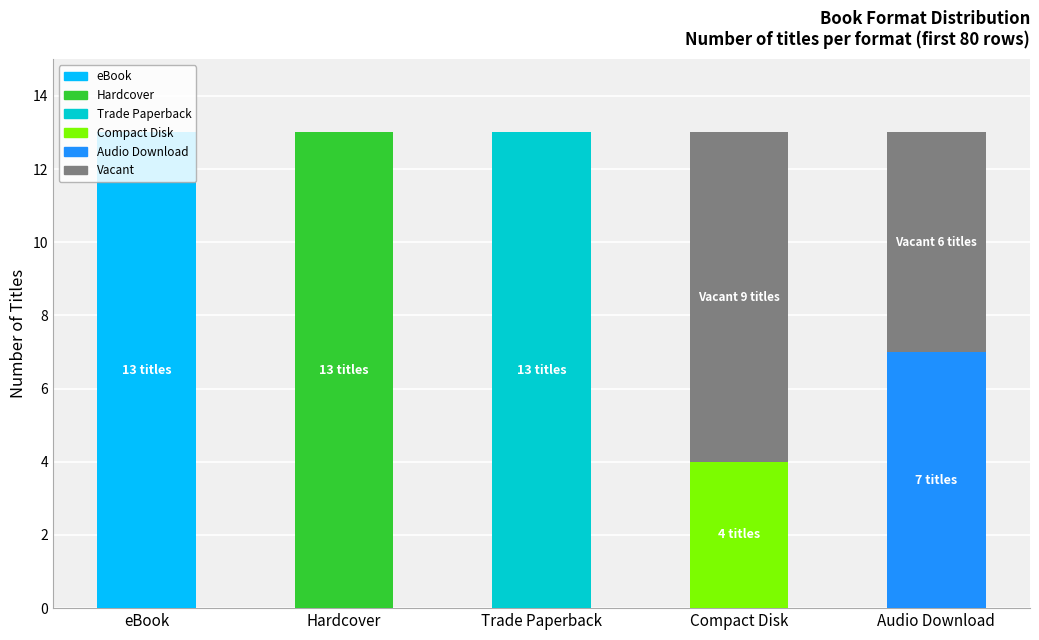

What is the ratio of the value at Audio Download to the value at Trade Paperback?

0.5